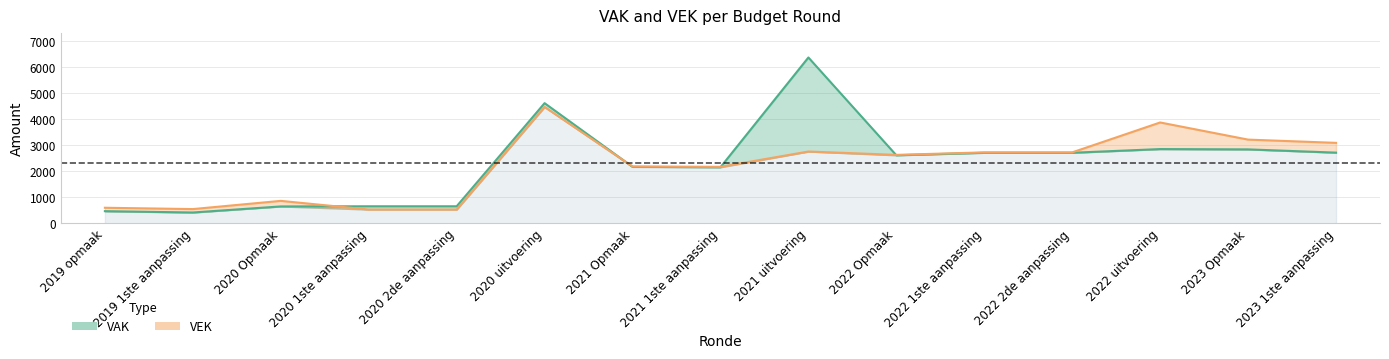

Rank the series by their average value, from lowest to highest.

VEK, VAK